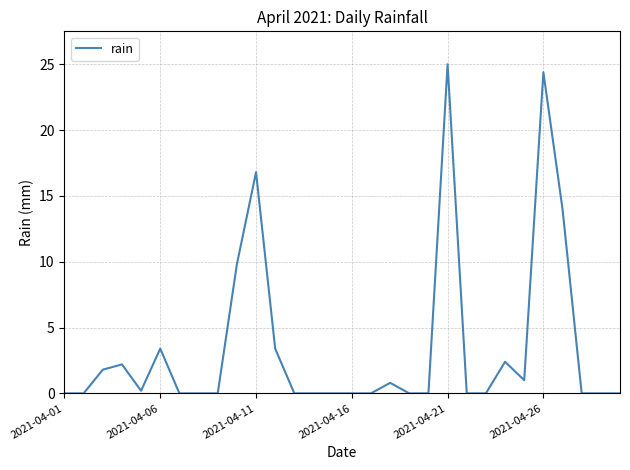

What is the difference between the maximum and minimum values?

25.0